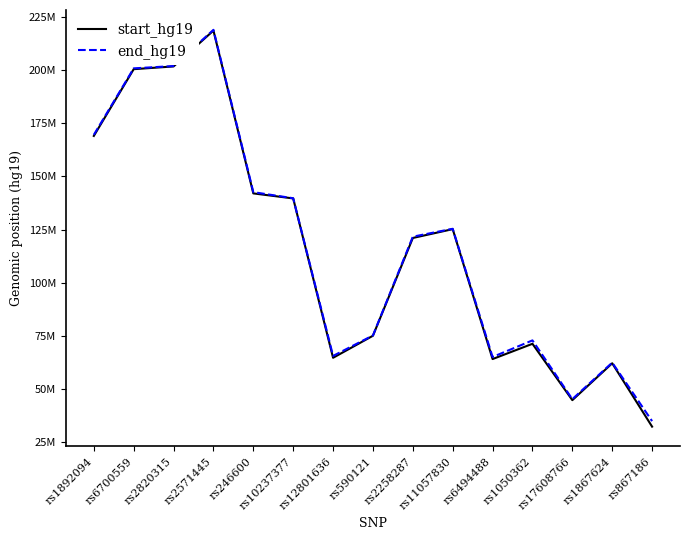

Does the chart display data point markers on the line(s)?

No